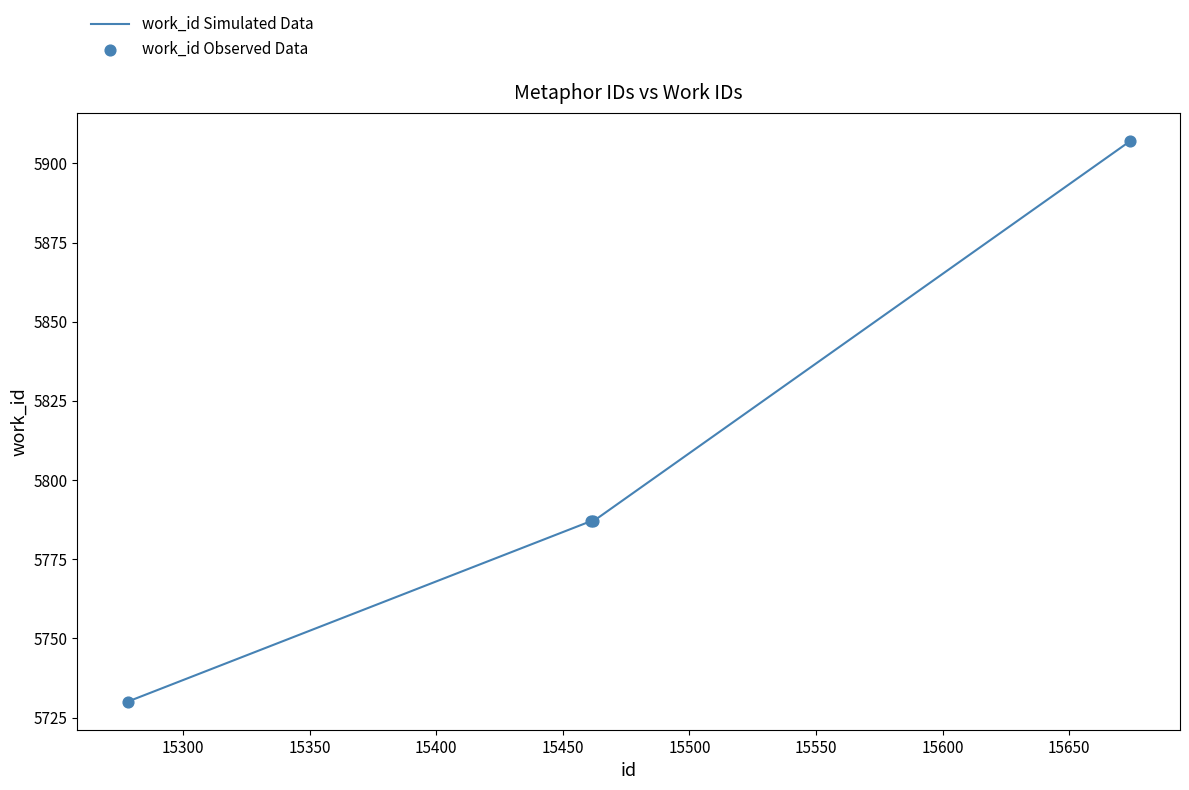

True or false: there are more than 2 points higher than both neighbors.

False